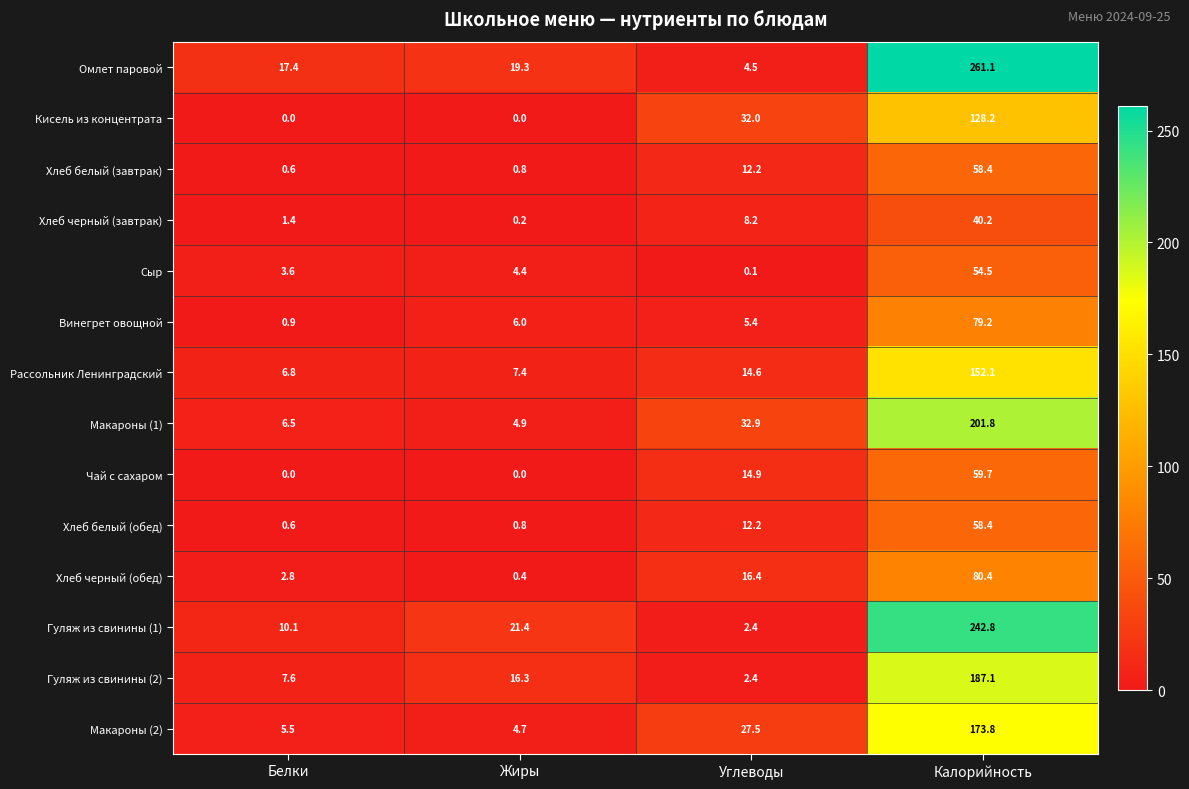

What is the difference between the maximum and minimum values in the Хлеб черный (завтрак) series?

40.0